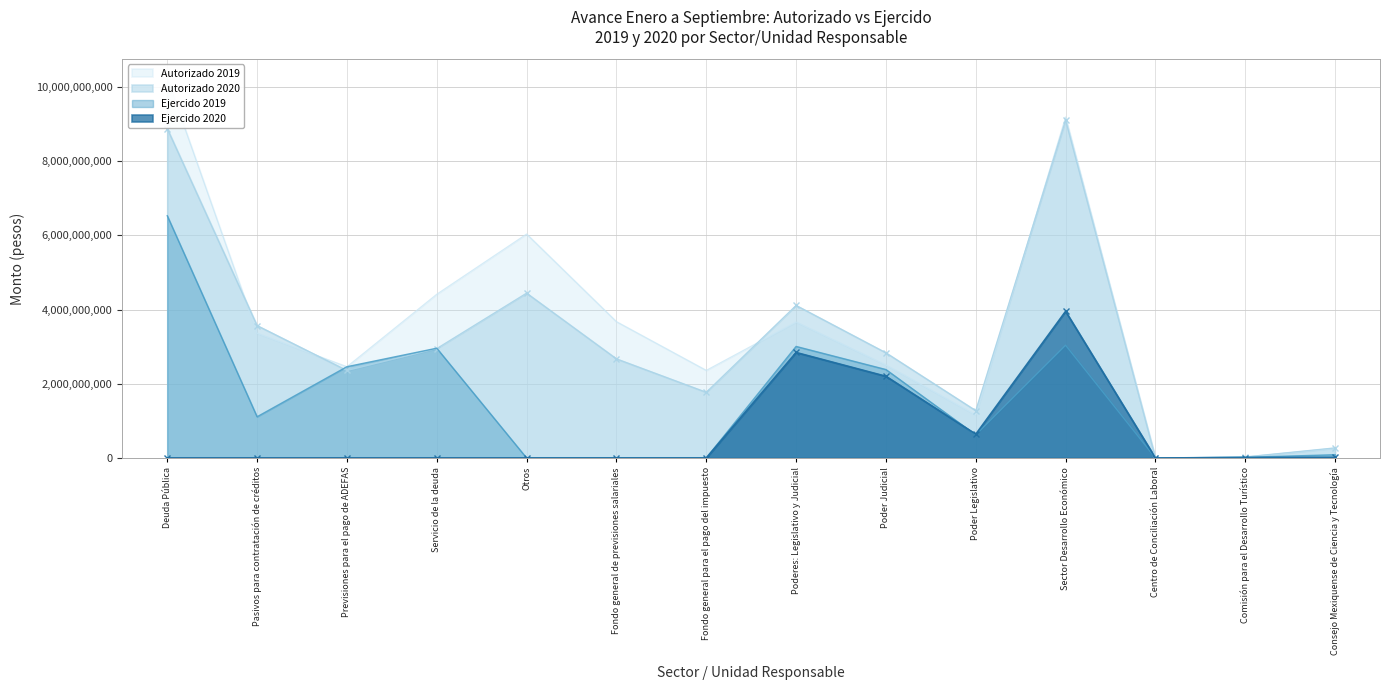

True or false: Ejercido 2020 and Autorizado 2020 cross at least once.

True